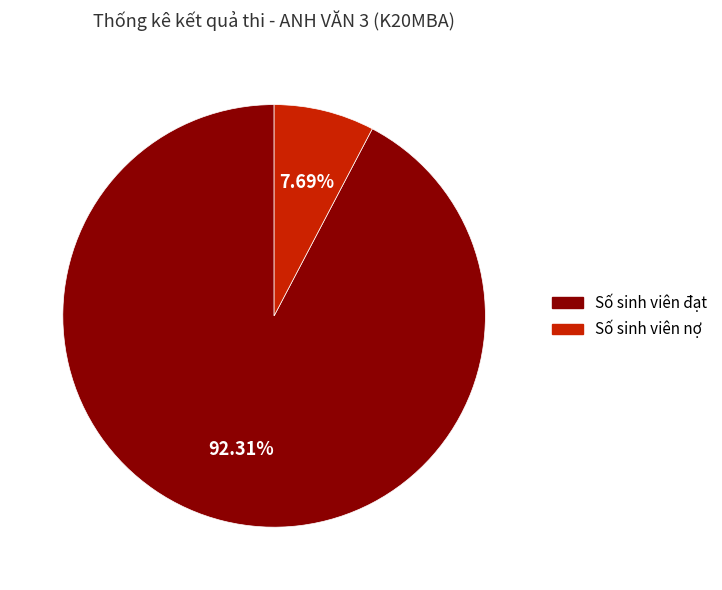

Does Số sinh viên đạt account for over 50% of the chart?

Yes